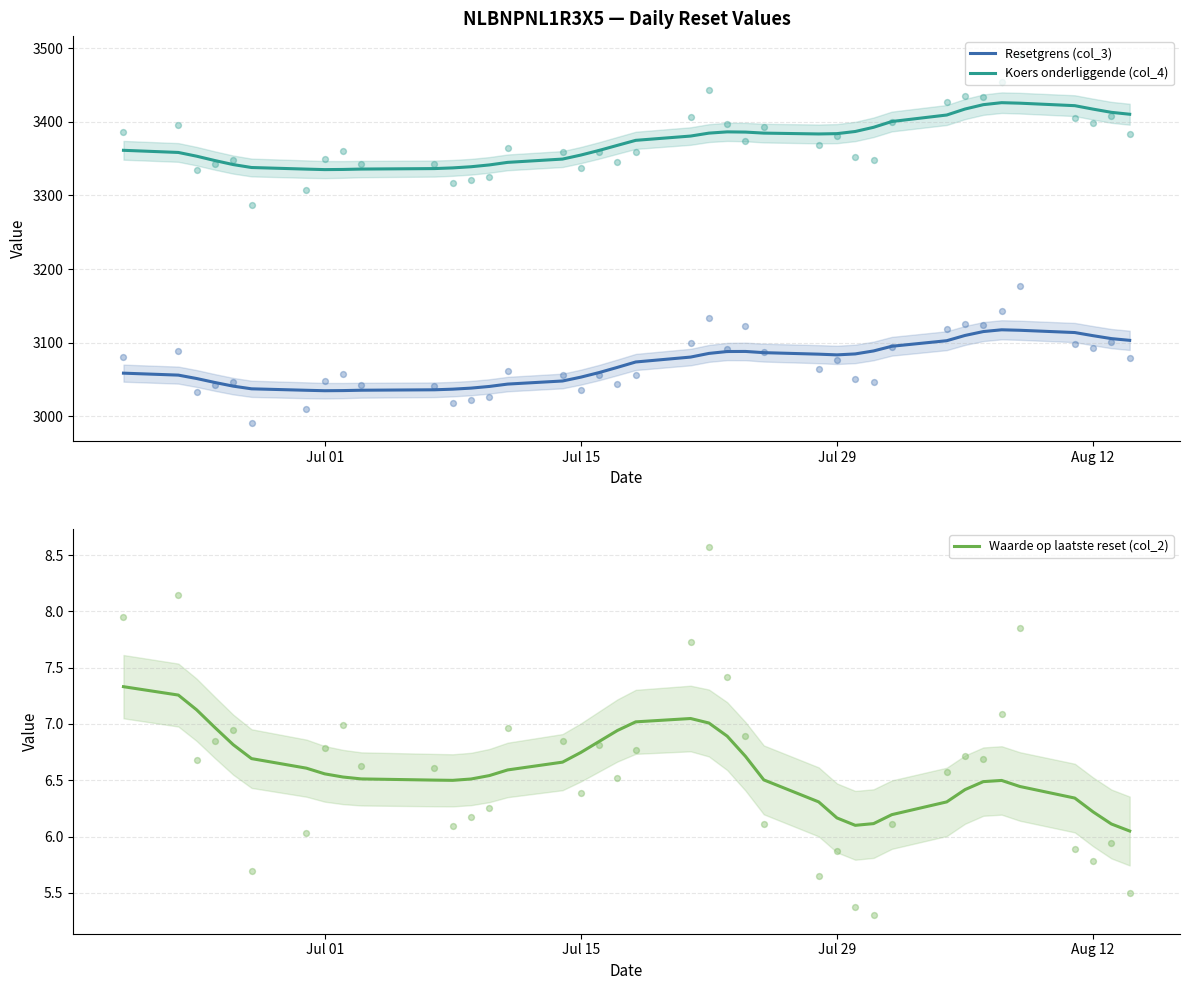

What is the maximum value for Resetgrens (col_3)?

3117.6